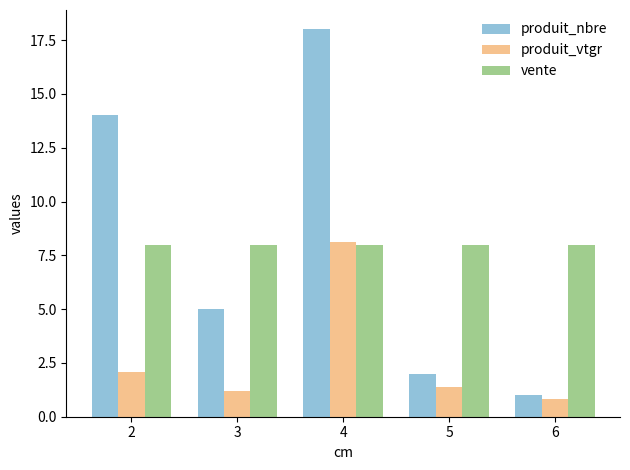

The value of vente at 2 is 8.0. True or false?

True